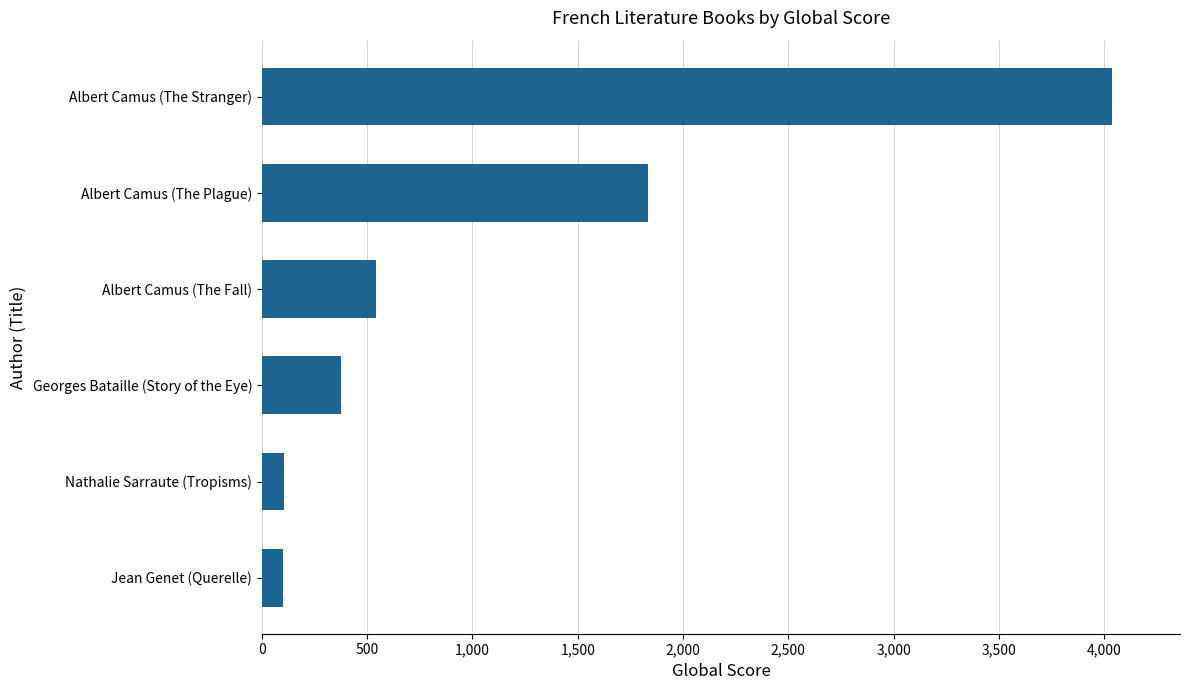

Does the chart contain any negative values?

No